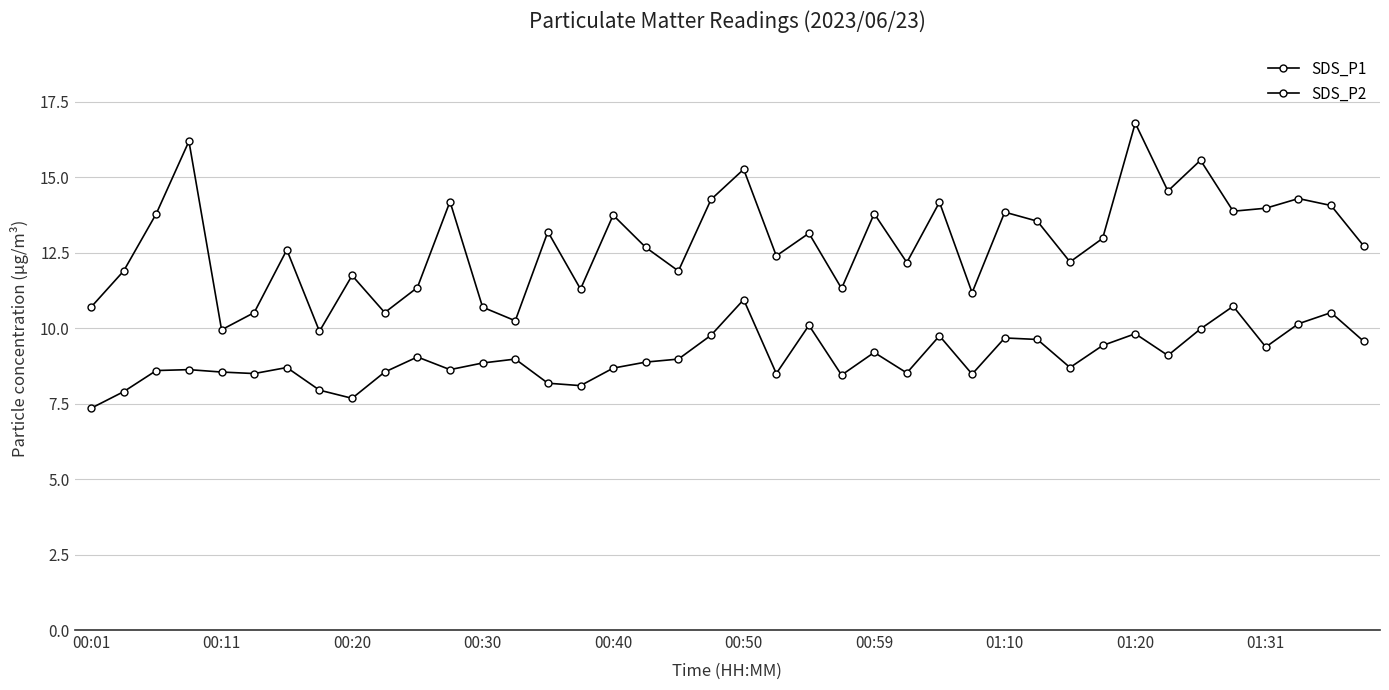

True or false: SDS_P2 and SDS_P1 intersect in this chart.

False